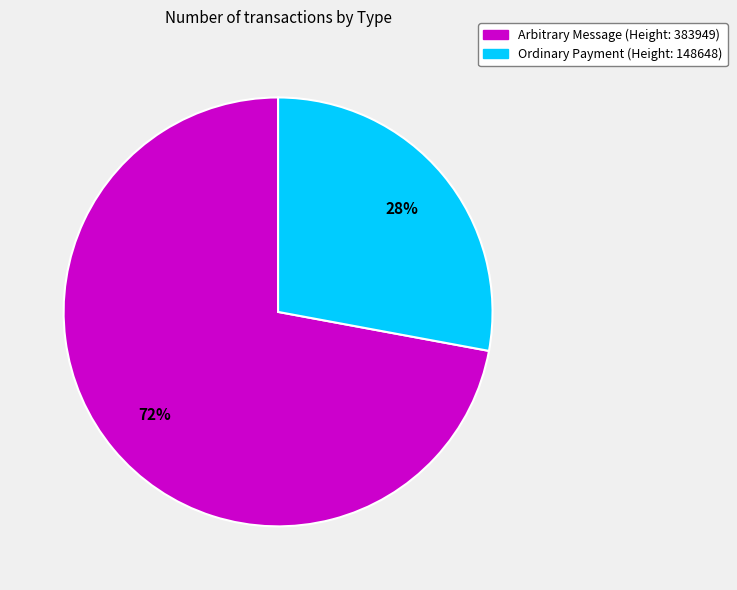

Rank the categories by value from highest to lowest.

Arbitrary Message (Height: 383949), Ordinary Payment (Height: 148648)